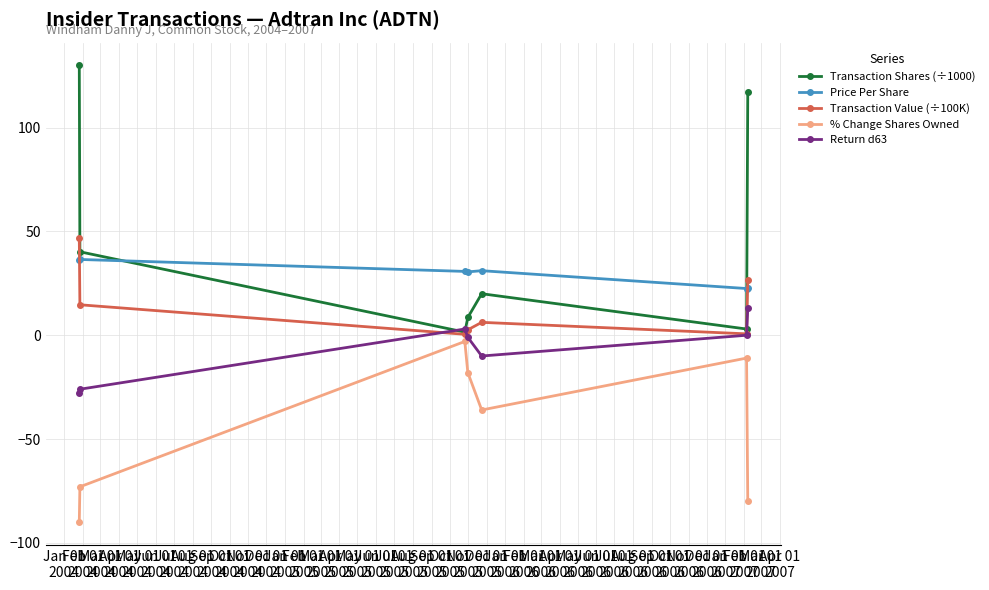

List the series in order of their peak value, highest first.

Transaction Shares (÷1000), Transaction Value (÷100K), Price Per Share, Return d63, % Change Shares Owned